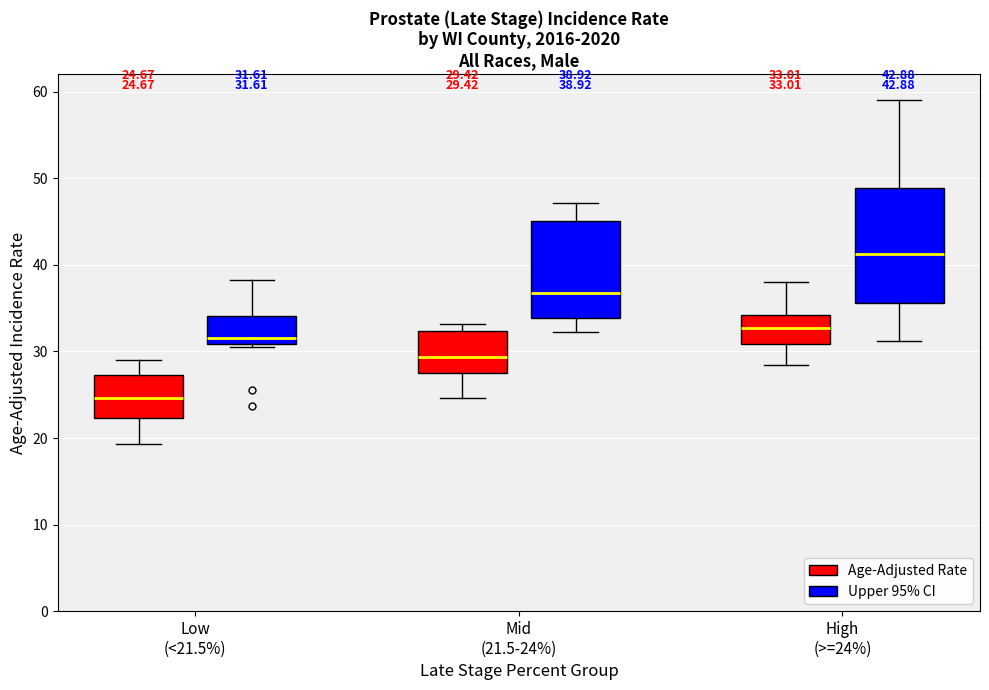

Which box has the lowest median line?

Low (<21.5%) (Age-Adjusted Rate)